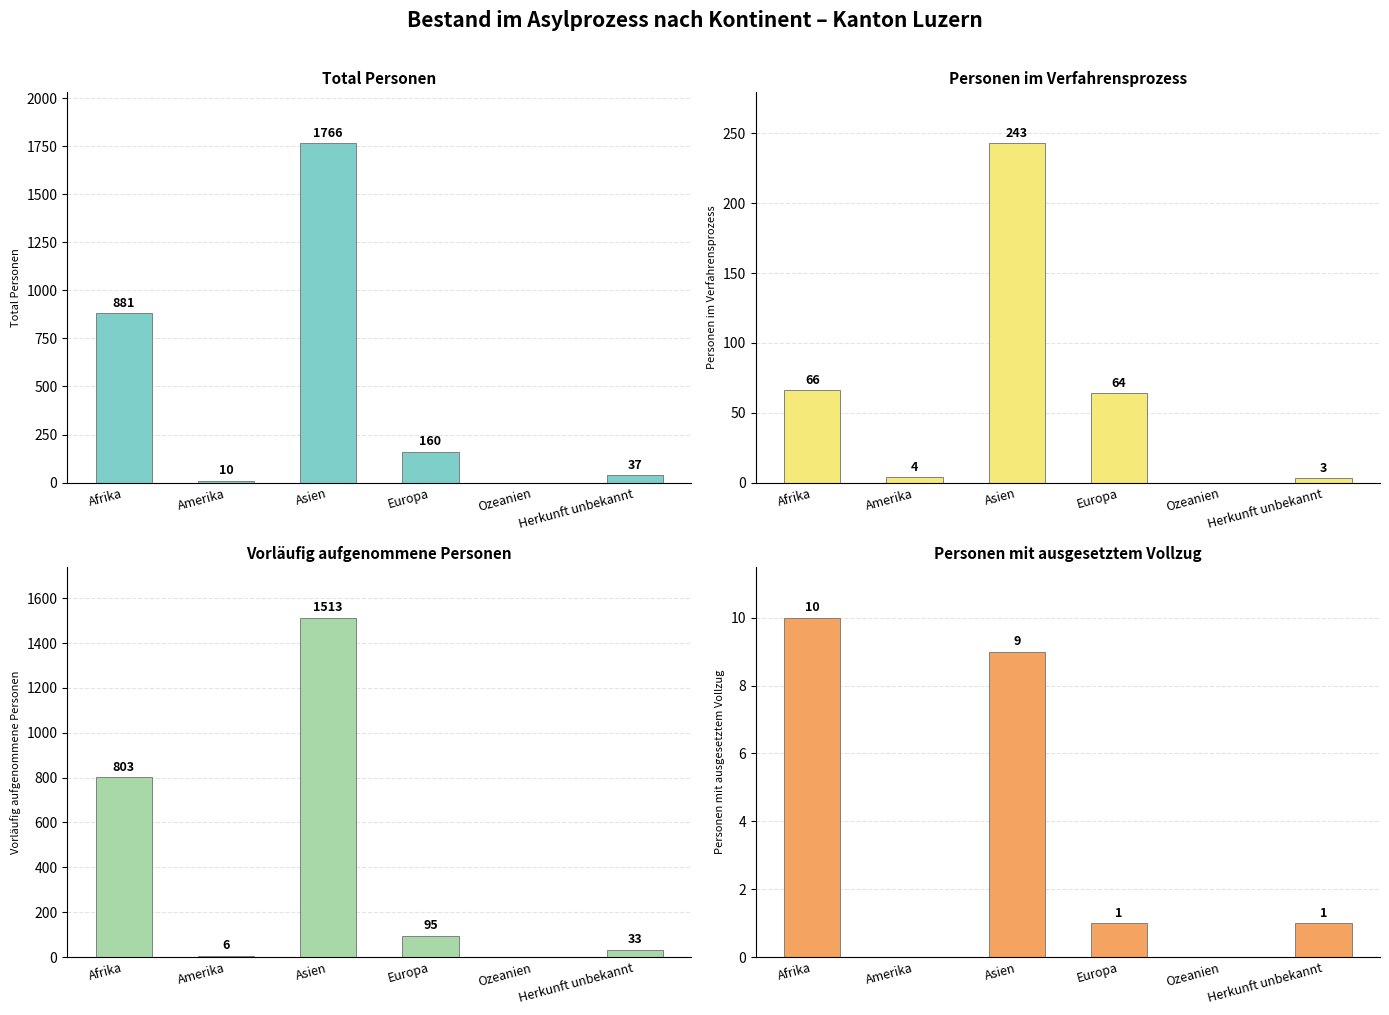

What is the difference between the maximum and minimum values in the Personen mit ausgesetztem Vollzug series?

10